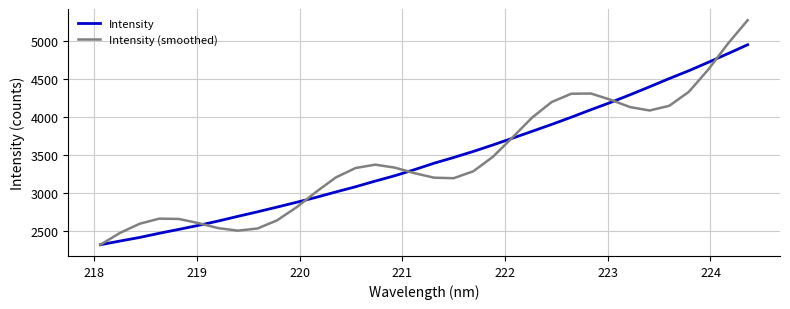

Count the number of categories in the chart.

34